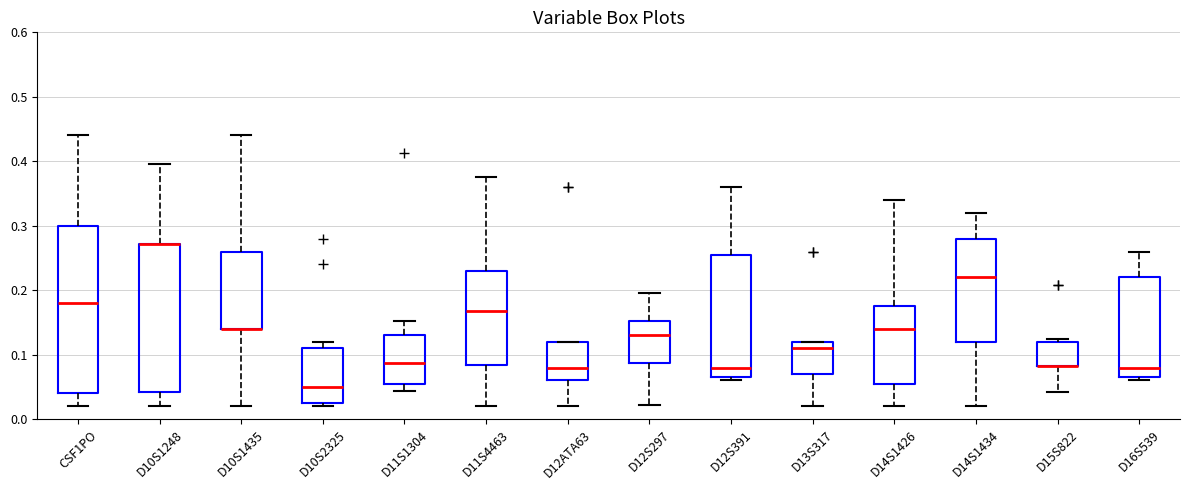

Reading left to right, transcribe this box plot: for each box, give where its median line is, the range the box spans, and where its two whiskers end, as read against the y-axis. The values are not printed on the chart, so give them approximately, as read against the axis.

CSF1PO: median 0.18, box 0.04 to 0.30, whiskers 0.02 to 0.44
D10S1248: median 0.27 (drawn on the box's upper edge), box 0.04 to 0.27, whiskers 0.02 to 0.40
D10S1435: median 0.14 (drawn on the box's lower edge), box 0.14 to 0.26, whiskers 0.02 to 0.44
D10S2325: median 0.05, box 0.03 to 0.11, whiskers 0.02 to 0.12
D11S1304: median 0.09, box 0.05 to 0.13, whiskers 0.04 to 0.15
D11S4463: median 0.17, box 0.08 to 0.23, whiskers 0.02 to 0.38
D12ATA63: median 0.08, box 0.06 to 0.12, whiskers 0.02 to 0.12
D12S297: median 0.13, box 0.09 to 0.15, whiskers 0.02 to 0.20
D12S391: median 0.08, box 0.07 to 0.26, whiskers 0.06 to 0.36
D13S317: median 0.11, box 0.07 to 0.12, whiskers 0.02 to 0.12
D14S1426: median 0.14, box 0.06 to 0.18, whiskers 0.02 to 0.34
D14S1434: median 0.22, box 0.12 to 0.28, whiskers 0.02 to 0.32
D15S822: median 0.08 (drawn on the box's lower edge), box 0.08 to 0.12, whiskers 0.04 to 0.13
D16S539: median 0.08, box 0.07 to 0.22, whiskers 0.06 to 0.26